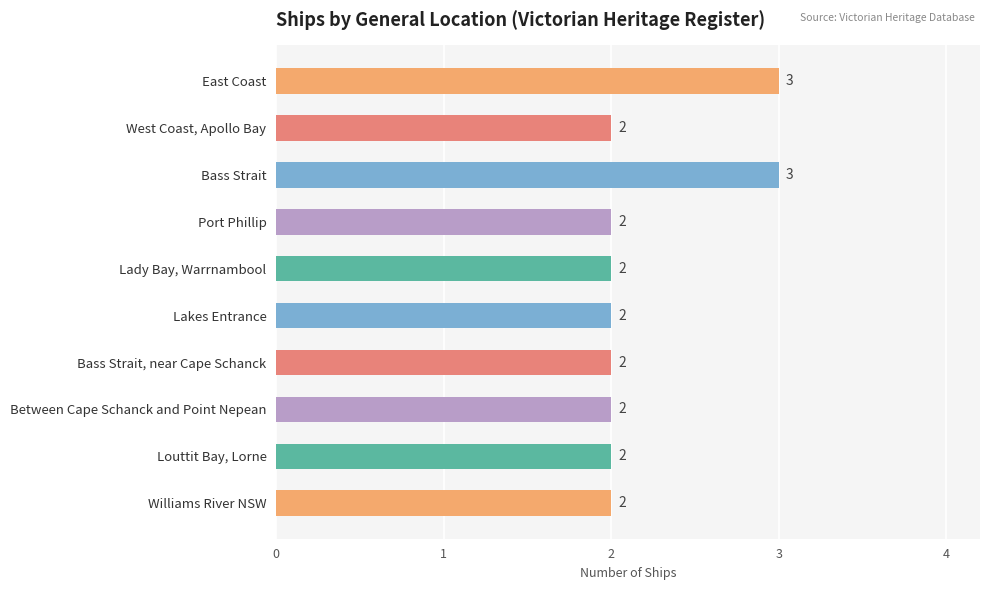

Reading top to bottom, what are all the values shown in this chart?

3	2	3	2	2	2	2	2	2	2